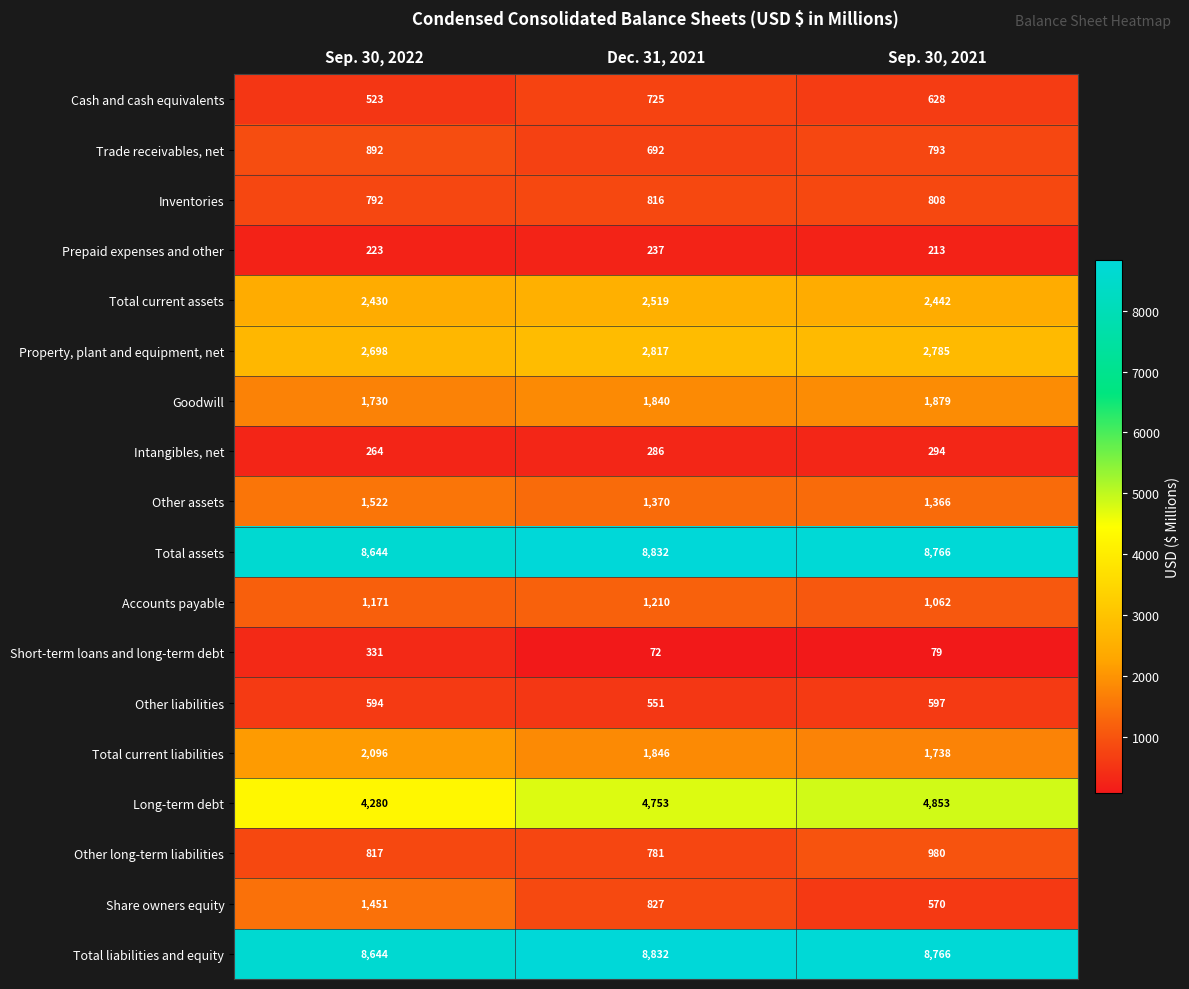

Count the number of data series in this chart.

18